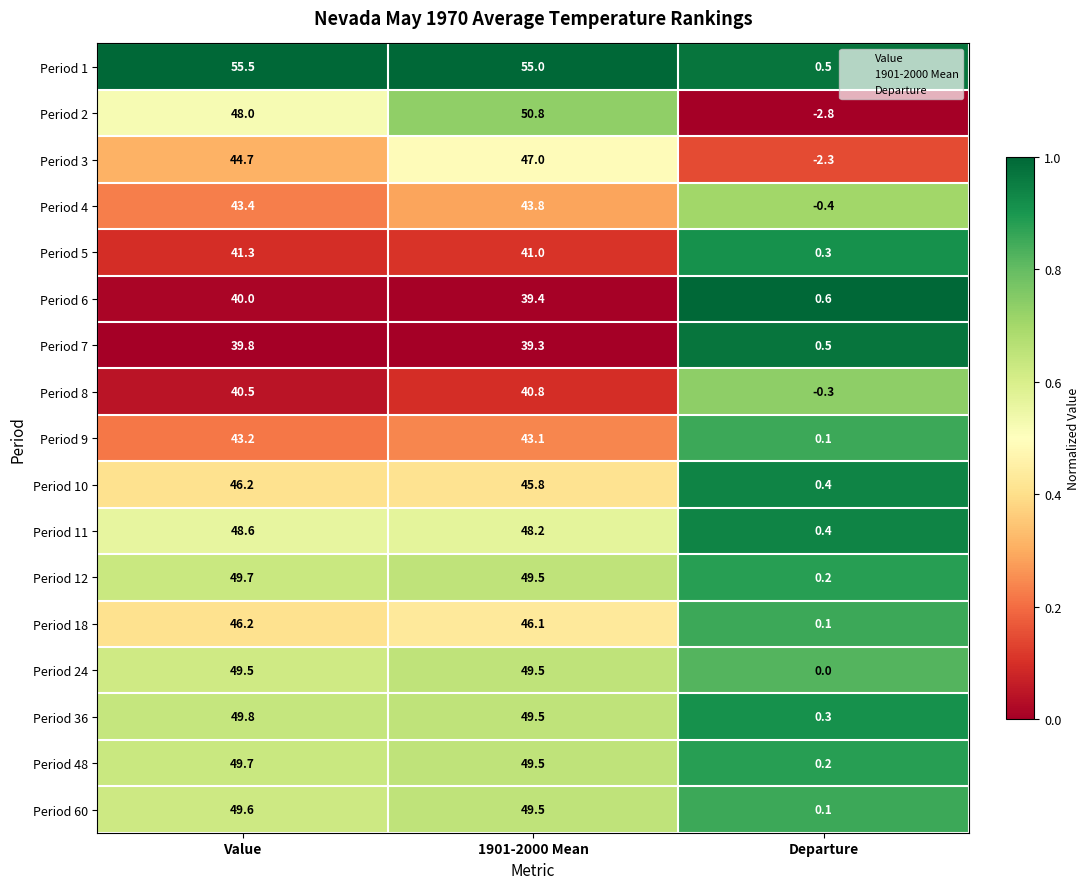

The value of Period 6 at Value is 13.1. True or false?

False